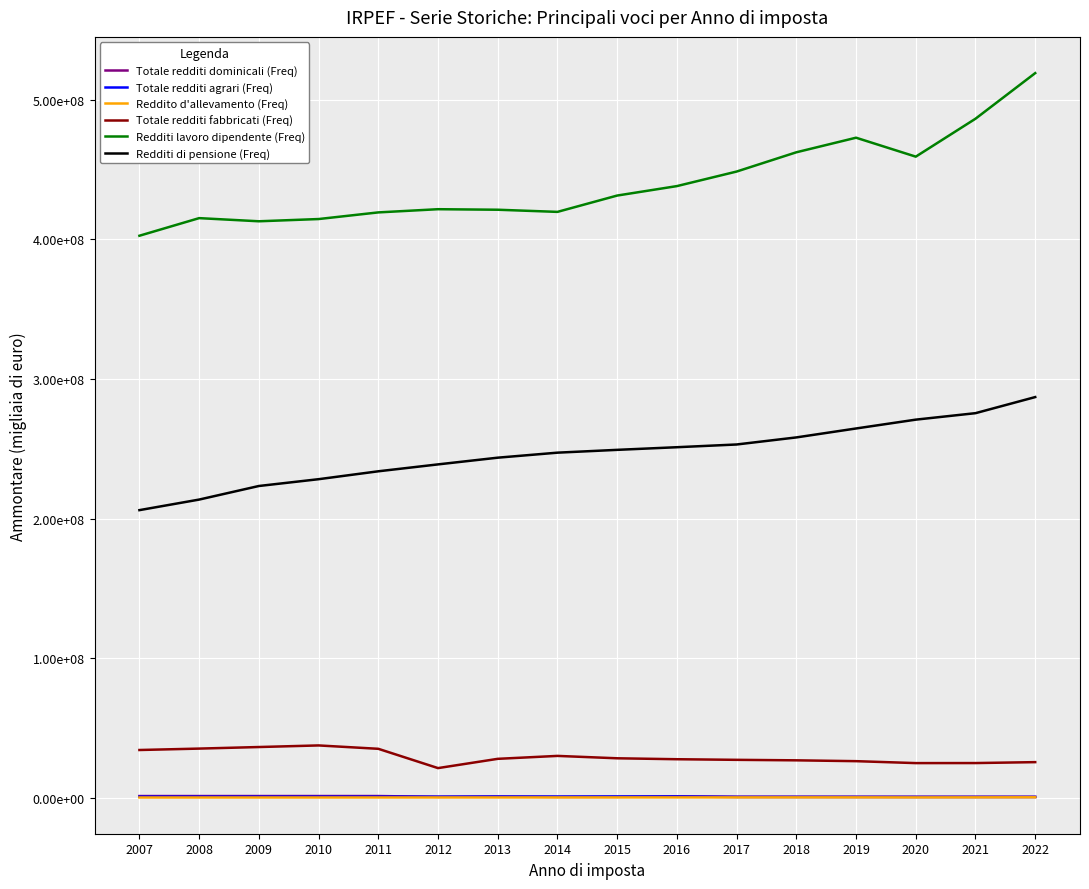

What is the maximum value for Reddito d'allevamento (Freq)?

255244.0